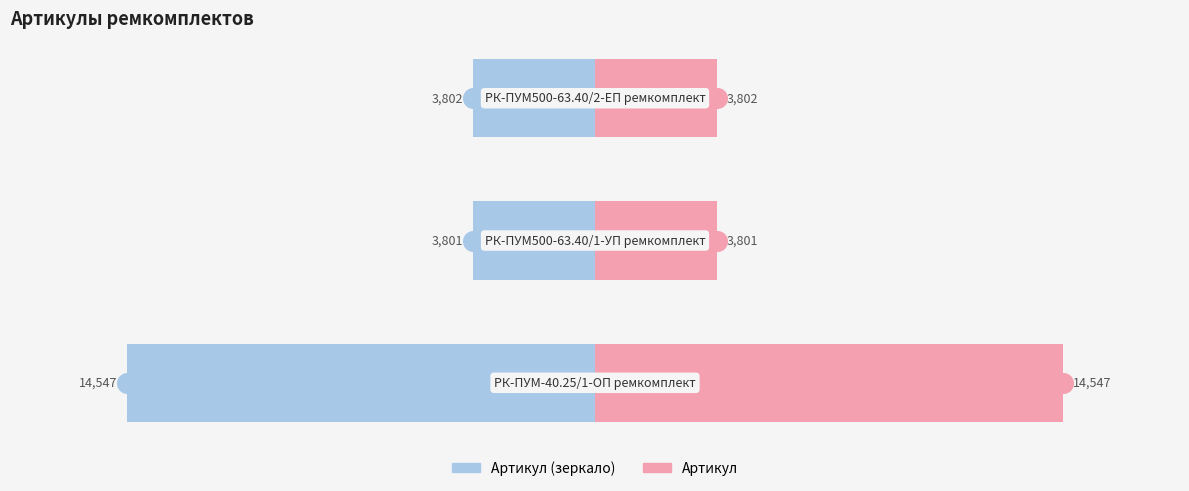

Which series reaches the maximum Y coordinate?

Артикул